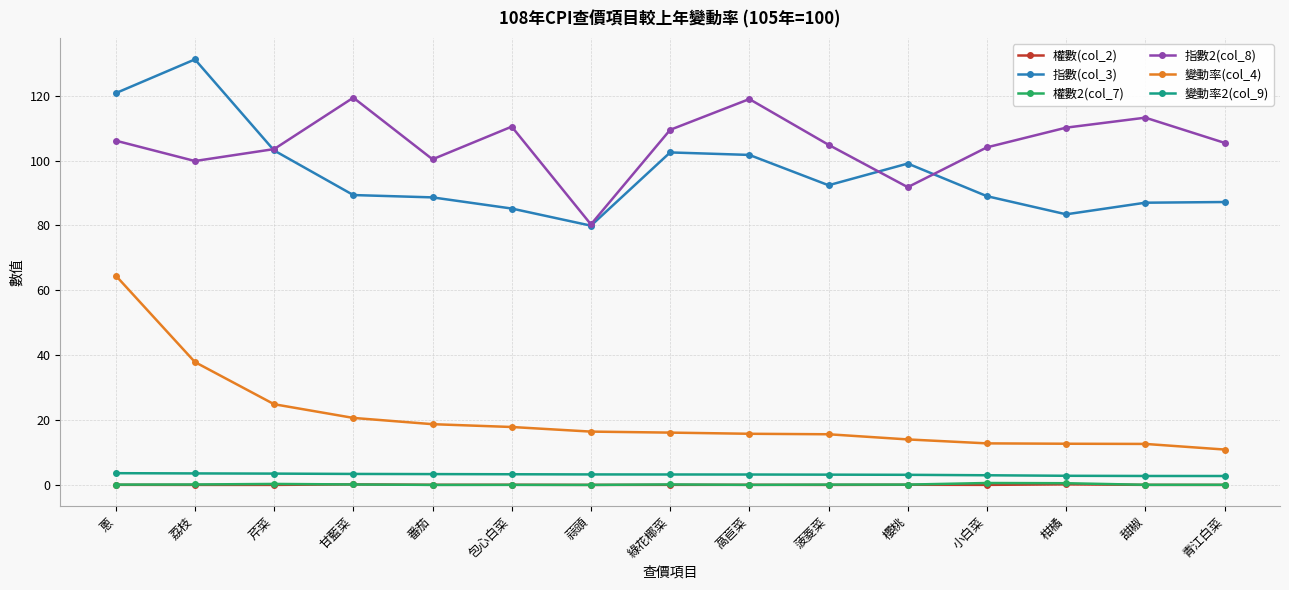

What is the greatest value displayed?

131.2